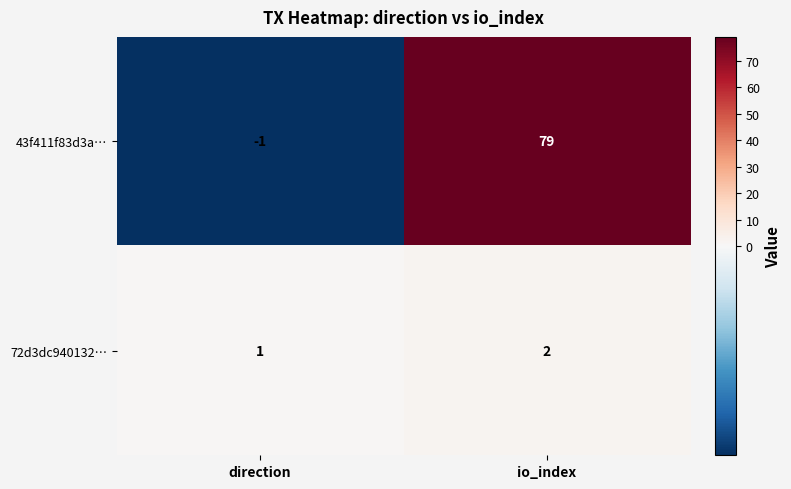

What is the sum of all 43f411f83d3a… values?

78